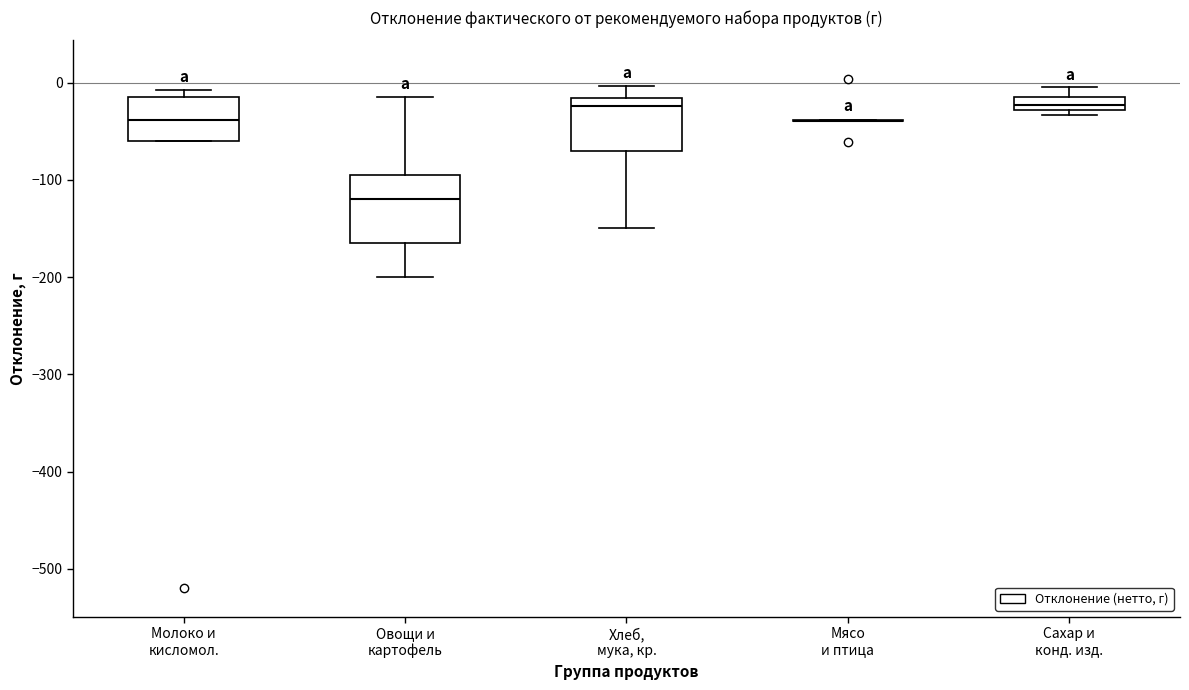

Comparing the boxes themselves (not the whiskers), which one is the tallest?

Овощи и картофель